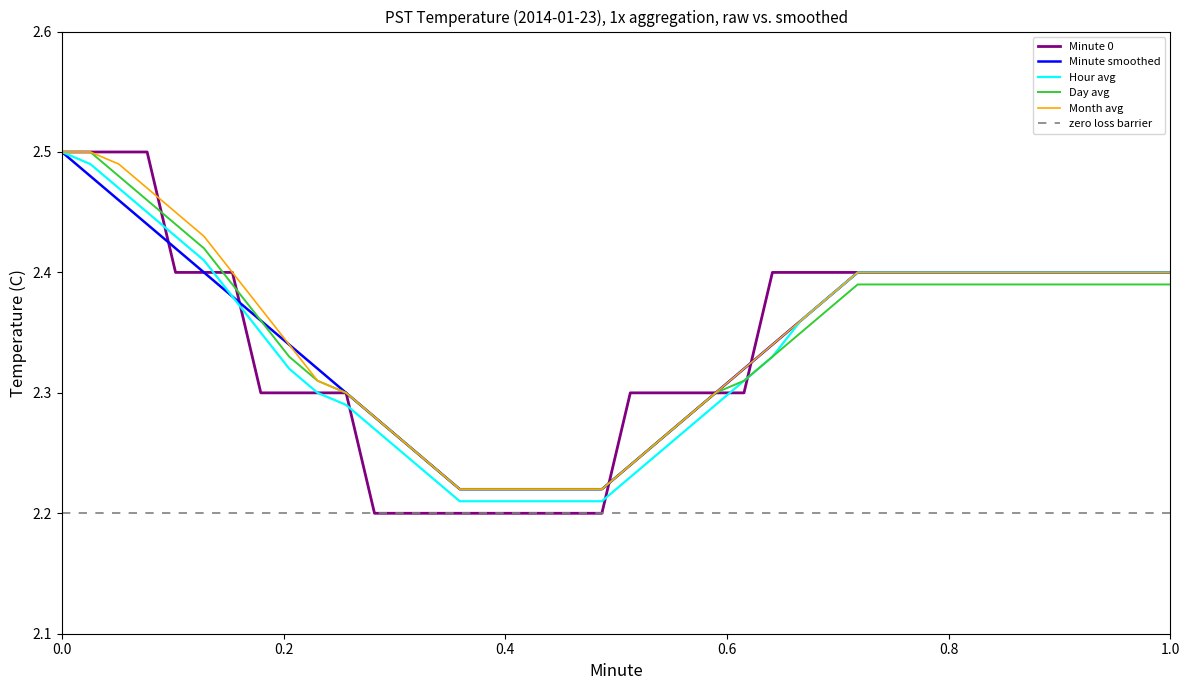

True or false: zero loss barrier and Hour avg cross at least once.

False